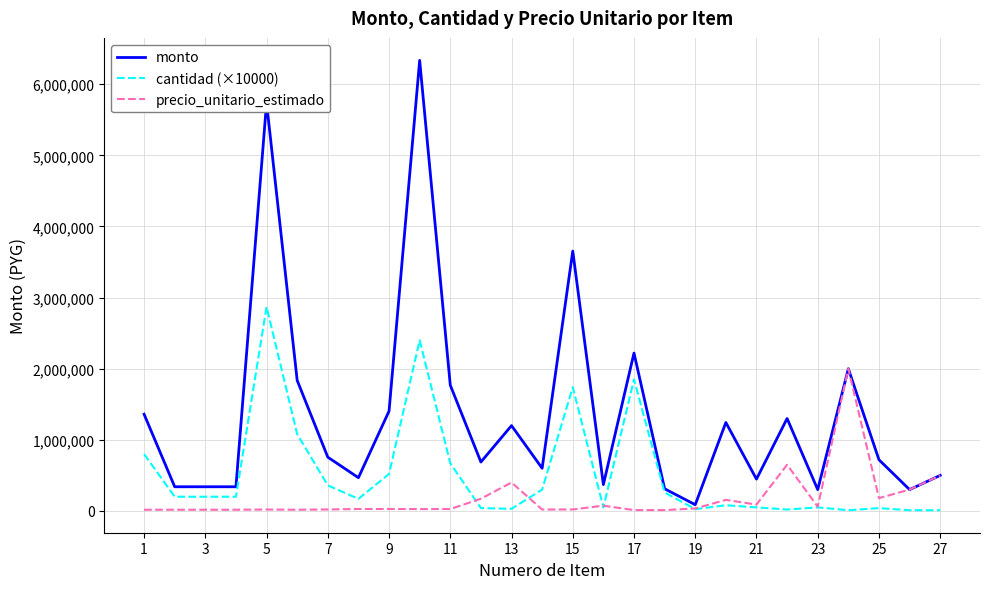

Which series has the largest range (max minus min)?

monto